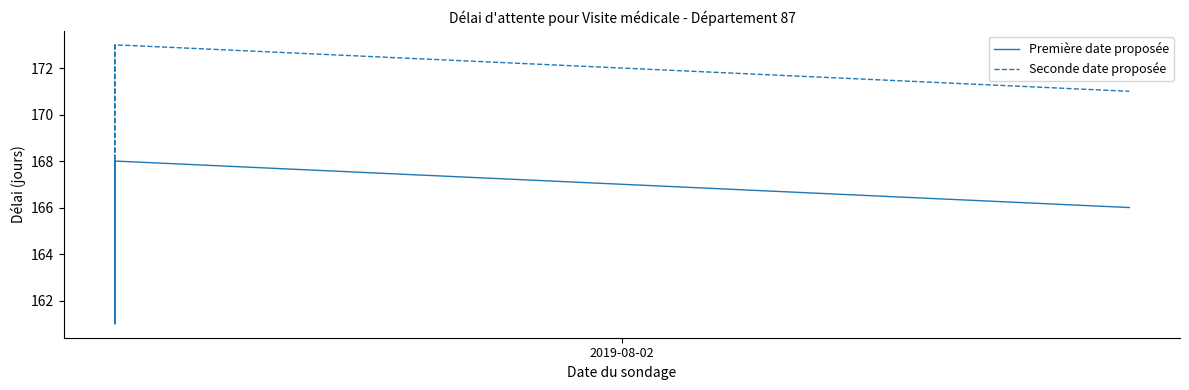

Is the value of Première date proposée at 2019-08-02 greater than the value of Seconde date proposée at 2019-08-02?

No